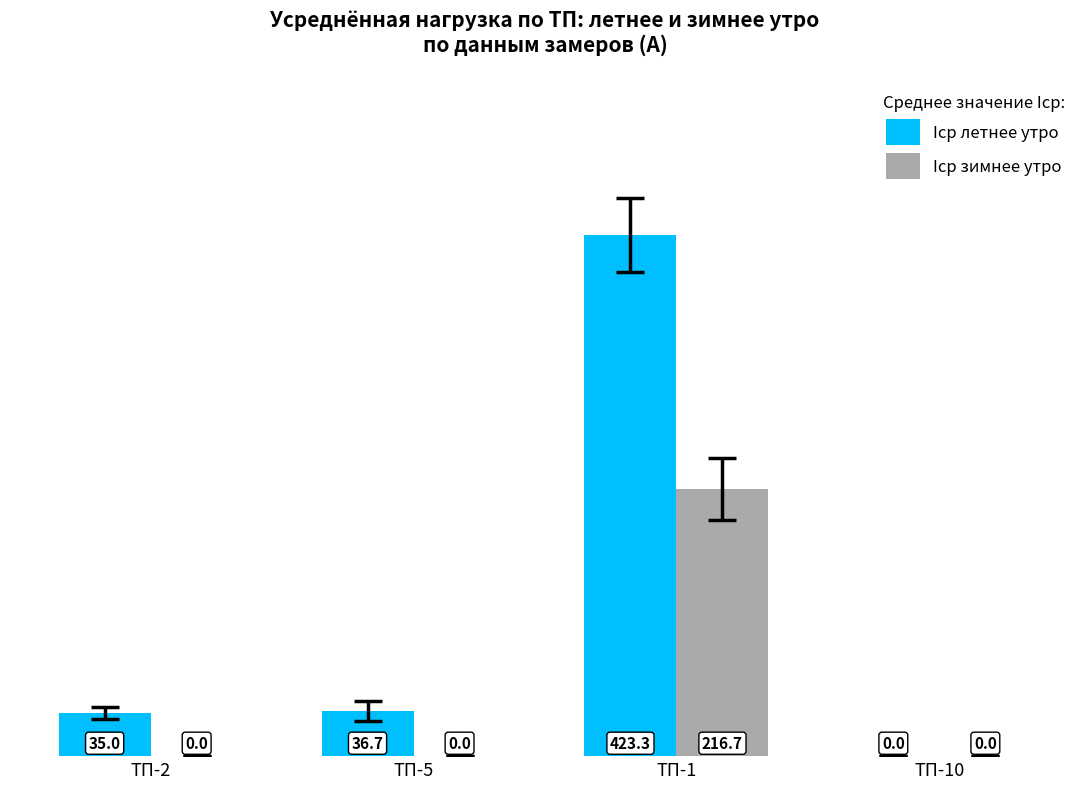

Between ТП-1 and ТП-10, which series saw the biggest shift?

Iср летнее утро